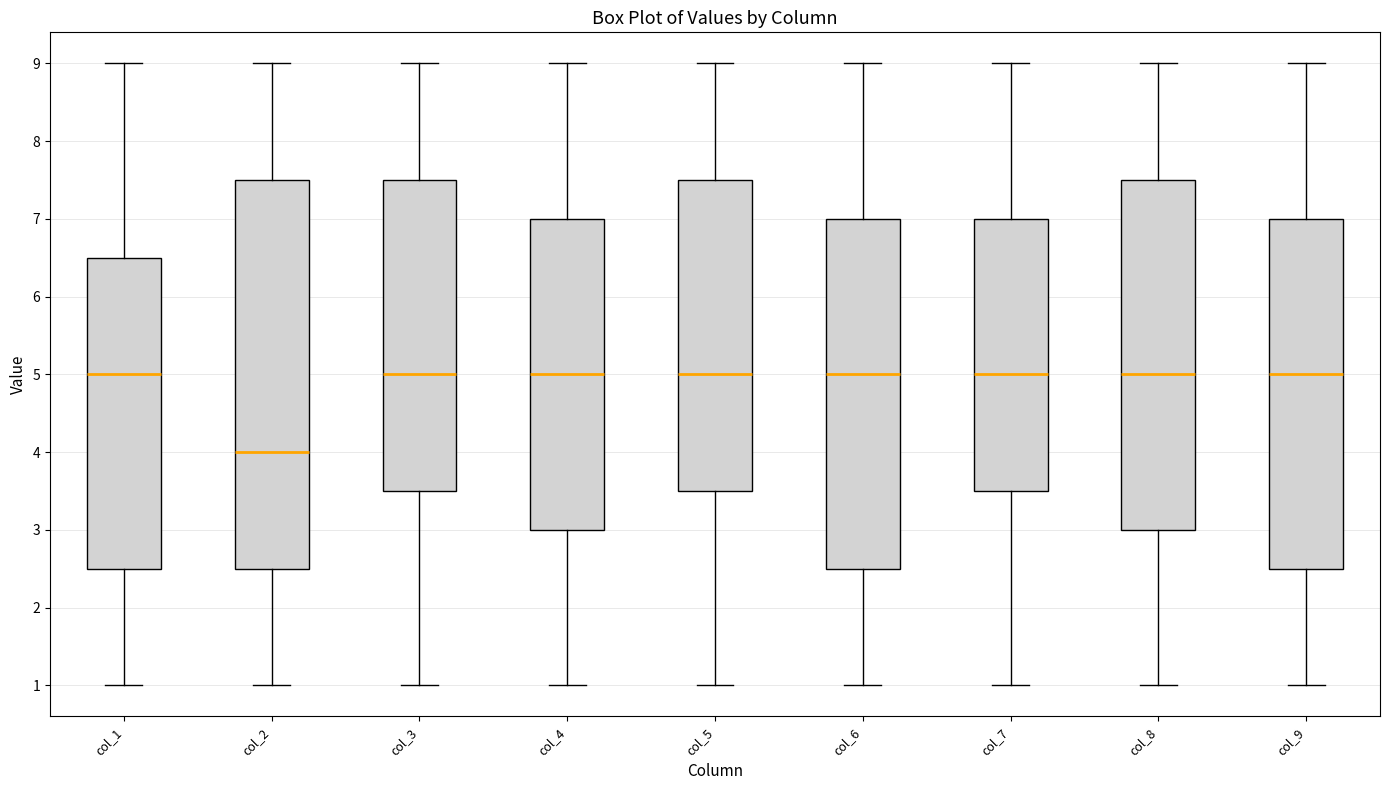

Comparing the boxes themselves (not the whiskers), which one is the tallest?

col_2